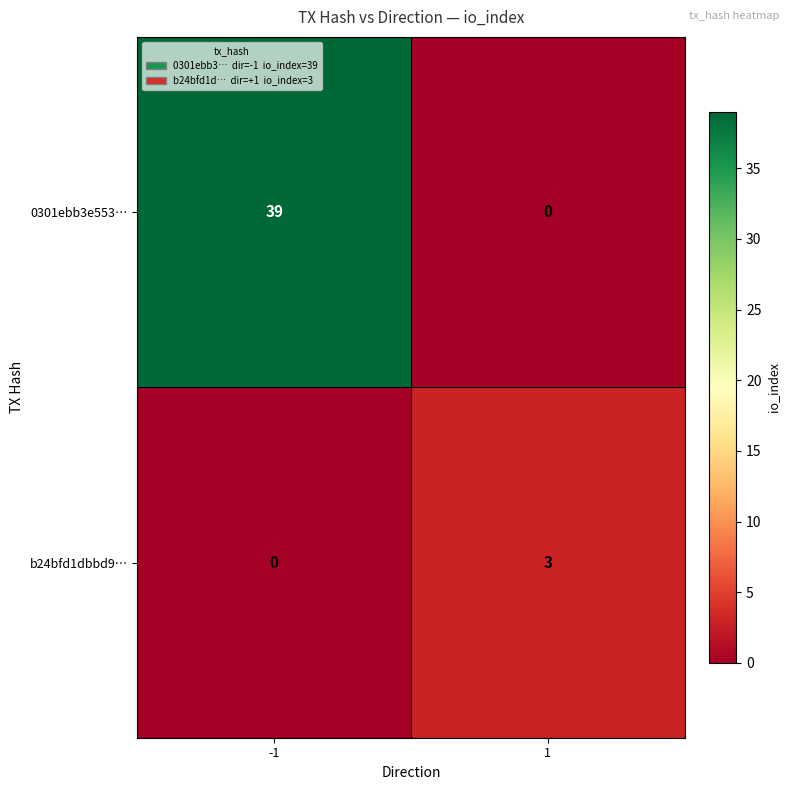

Reading left to right, transcribe all the data shown in this chart.

0301ebb3e553…: 39	0
b24bfd1dbbd9…: 0	3